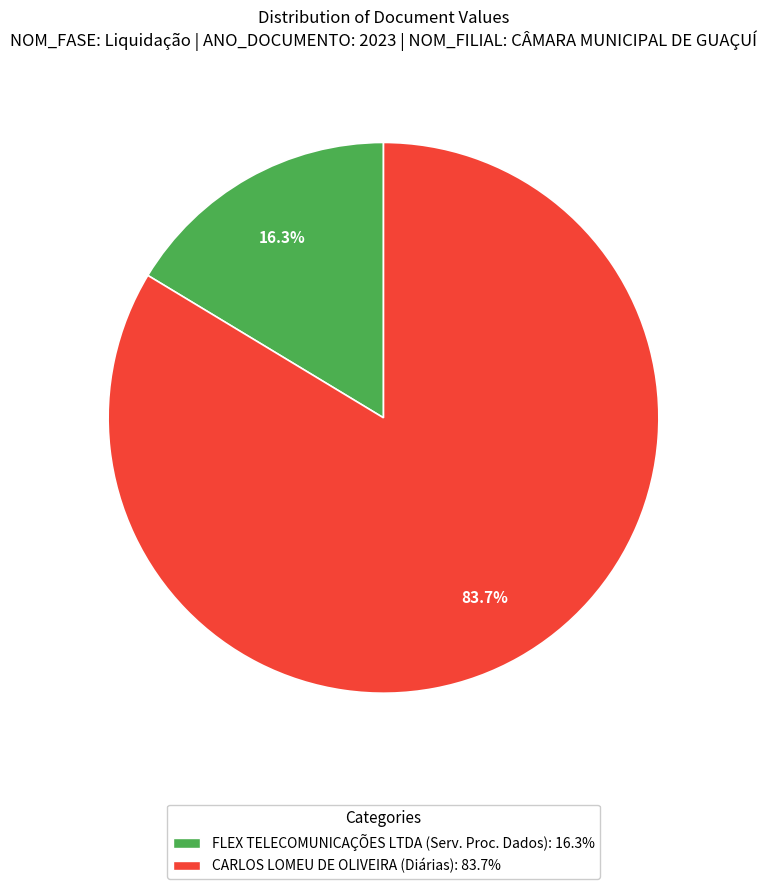

Is there any slice that represents more than half of the pie?

Yes